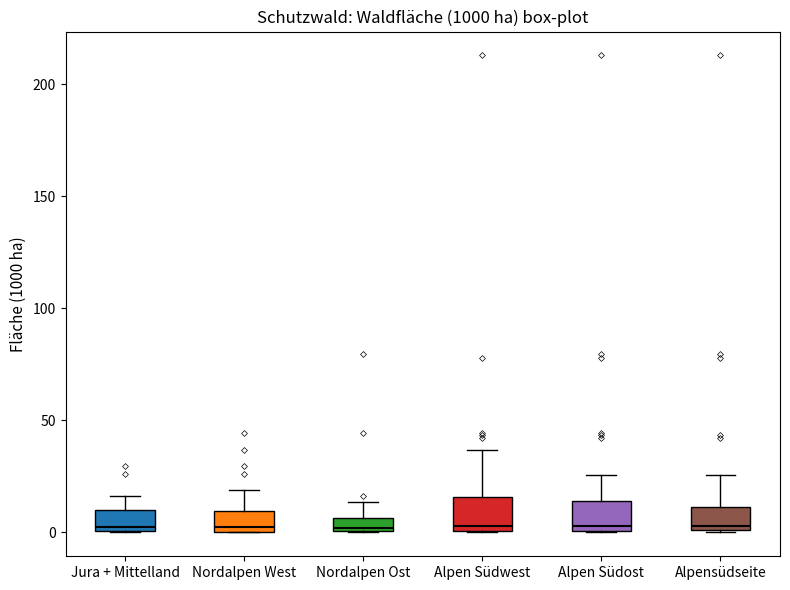

Where is the upper edge of the box for Nordalpen Ost on the y-axis? The values are not printed on the chart, so give them approximately, as read against the axis.

5